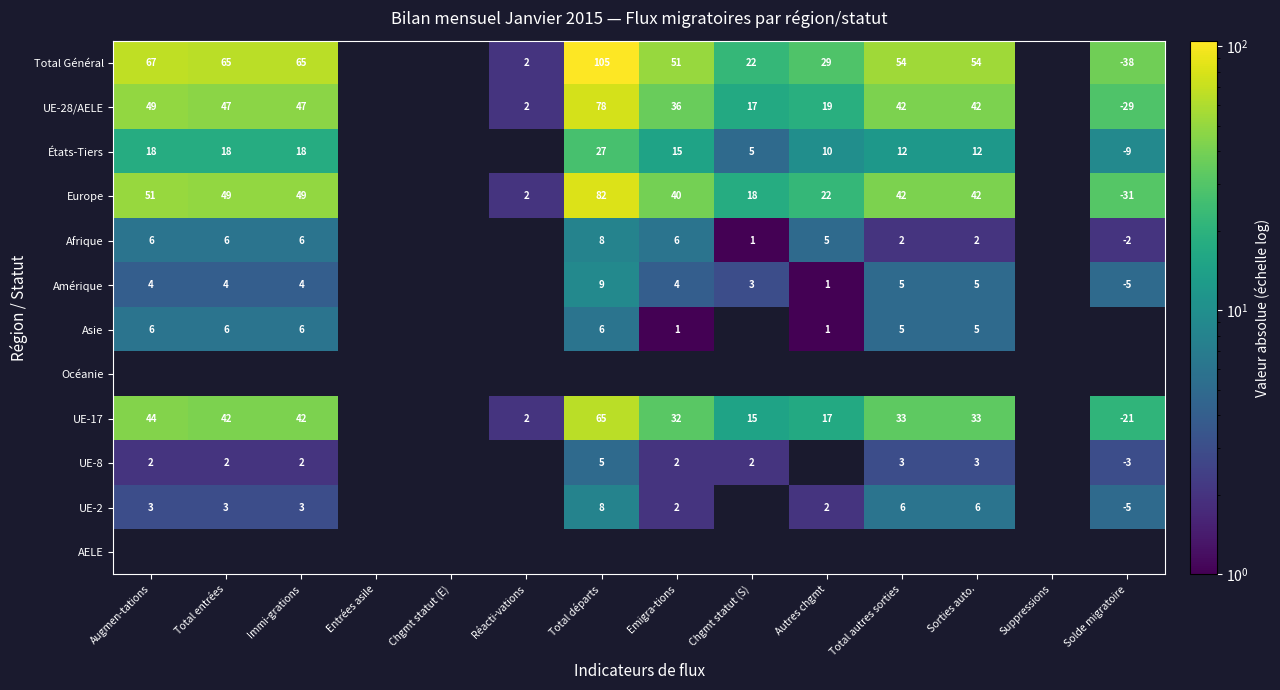

The value of Amérique at Total départs is 9. True or false?

True